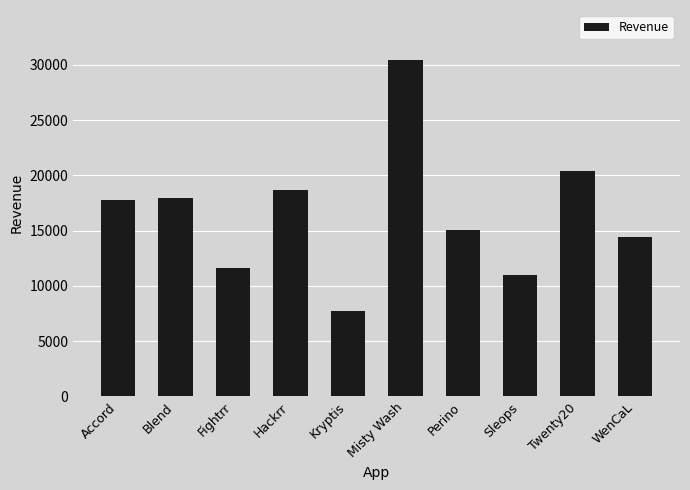

The chart shows a value of 17760.0 at Accord. True or false?

True